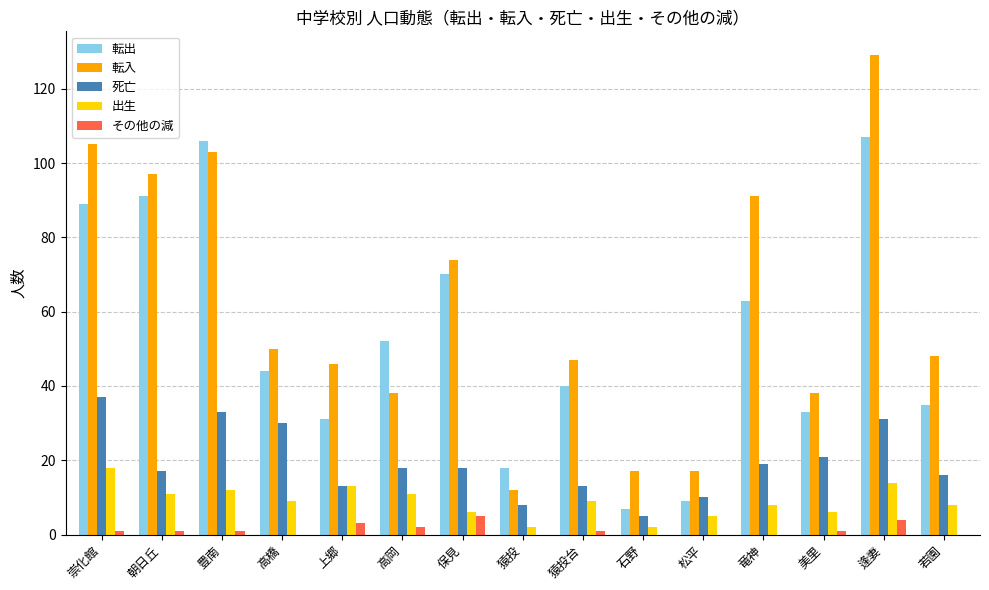

What is the total value across all series at 石野?

31